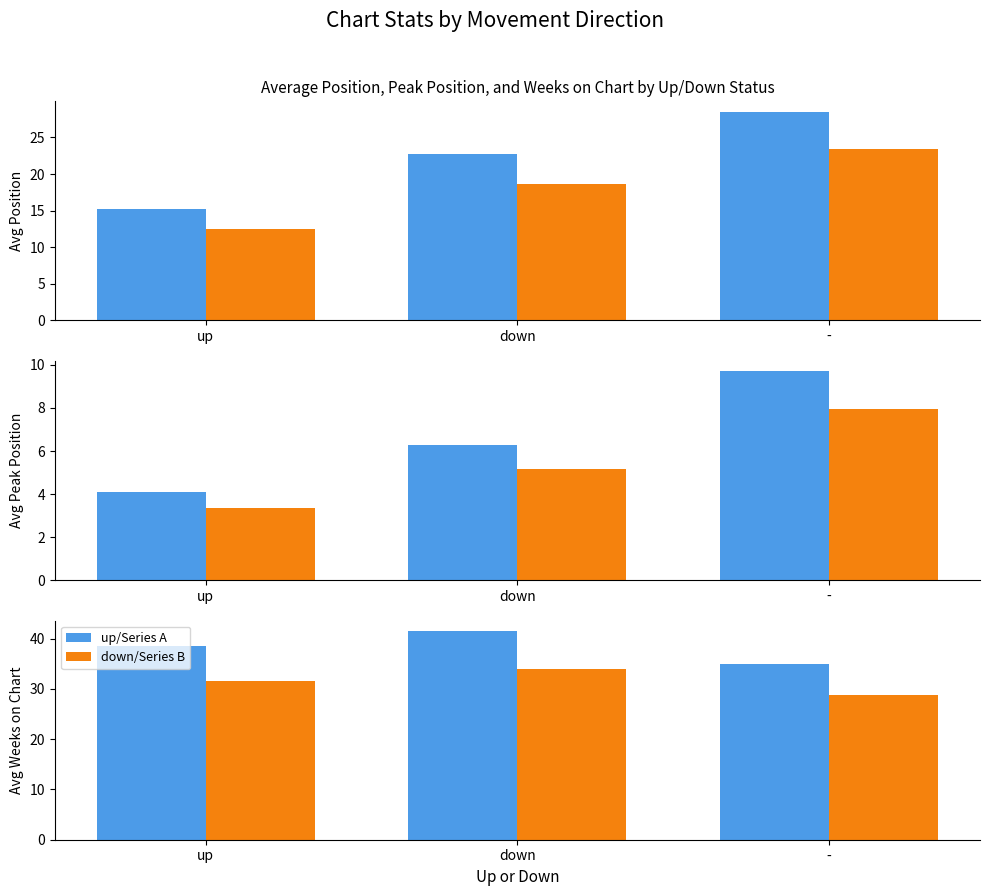

What are all the series names shown in the legend?

up/Series A, down/Series B